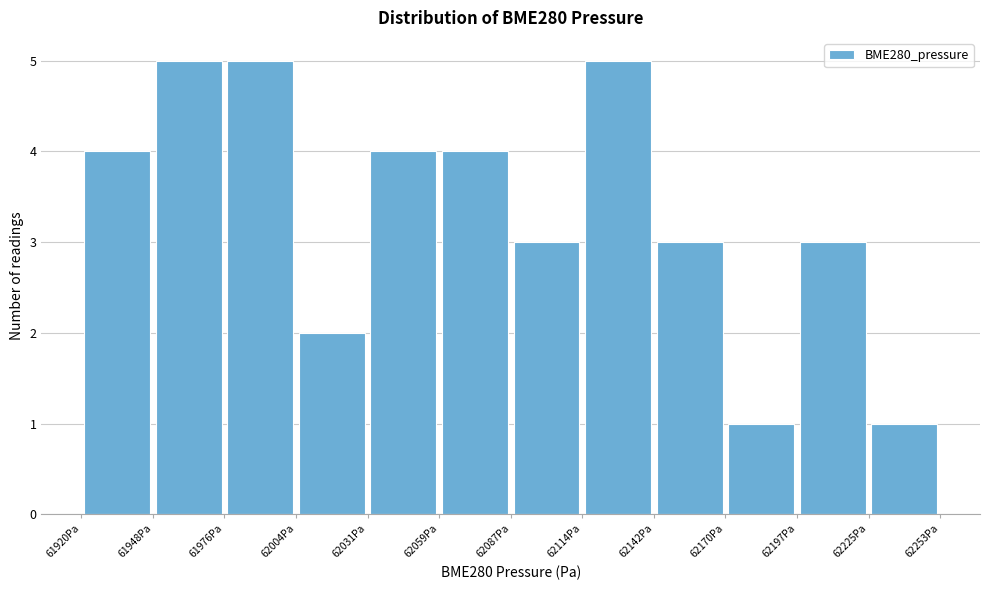

What is the height of the bar covering 62060 to 62085 on the x-axis? Neither the bar edges nor the heights are printed on the chart, so give them approximately, as read against the axes.

4